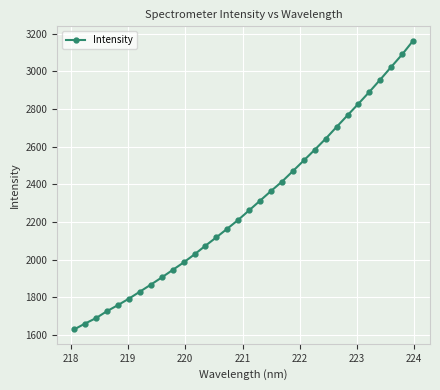

What is the smallest value displayed?

1629.9